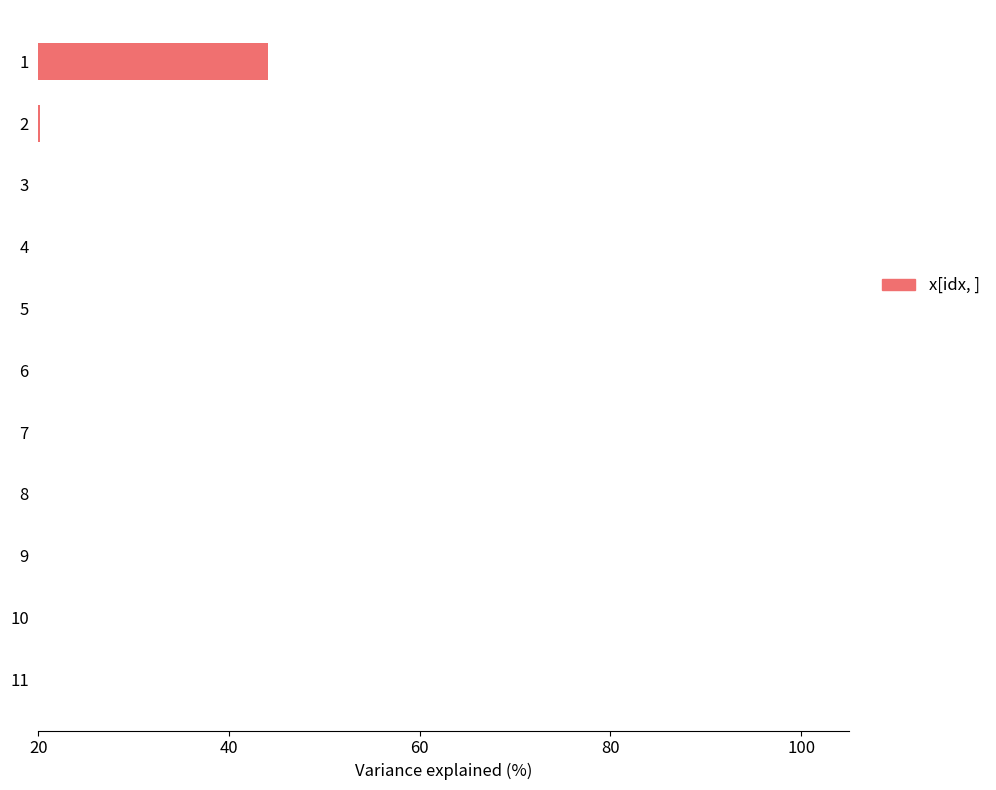

True or false: the data shows 1.5 at 5.

False